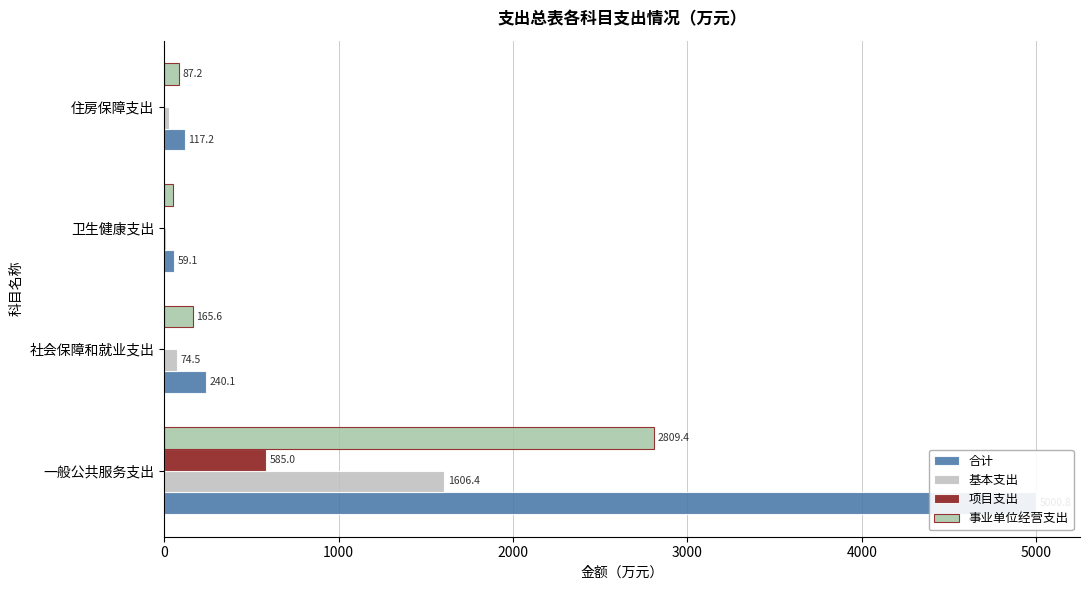

Count the 项目支出 values in the range 0 to 585.

4